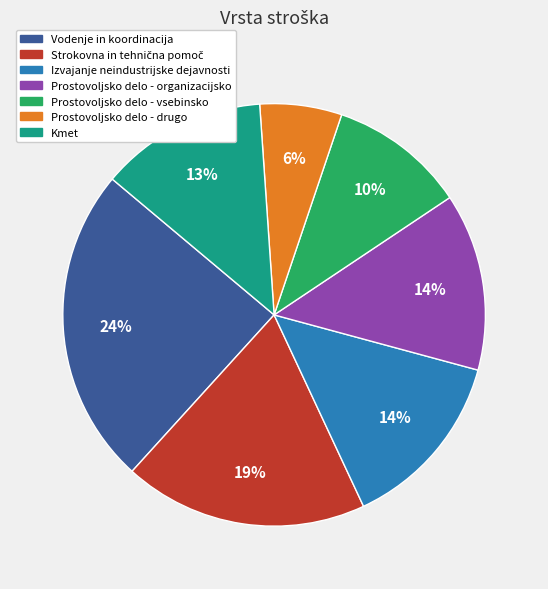

Approximately how many times larger is the value at Prostovoljsko delo - organizacijsko compared to Vodenje in koordinacija?

0.6